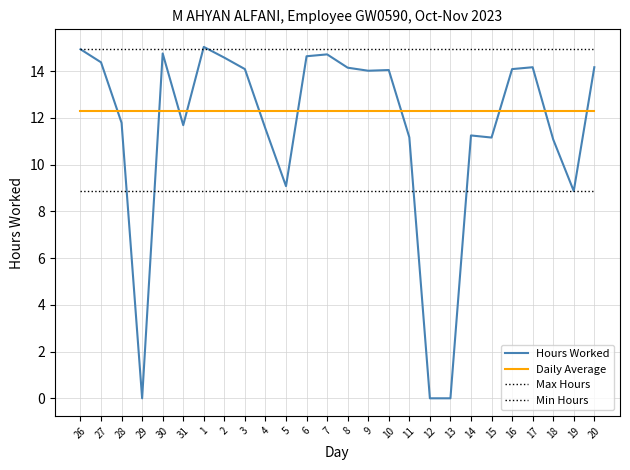

Where do Min Hours and Hours Worked first cross each other?

28 and 29